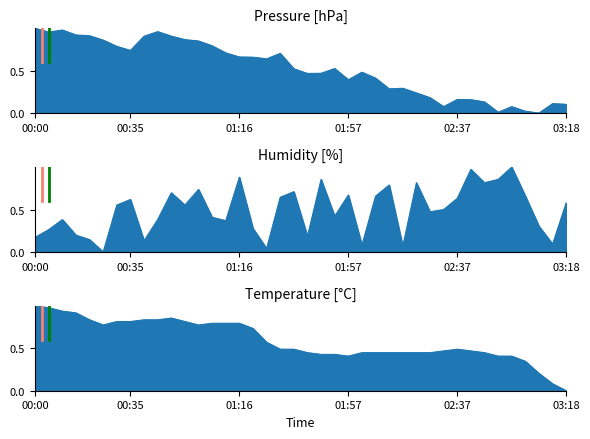

The value of BME280_temperature at 03:13 is 0.1. True or false?

False